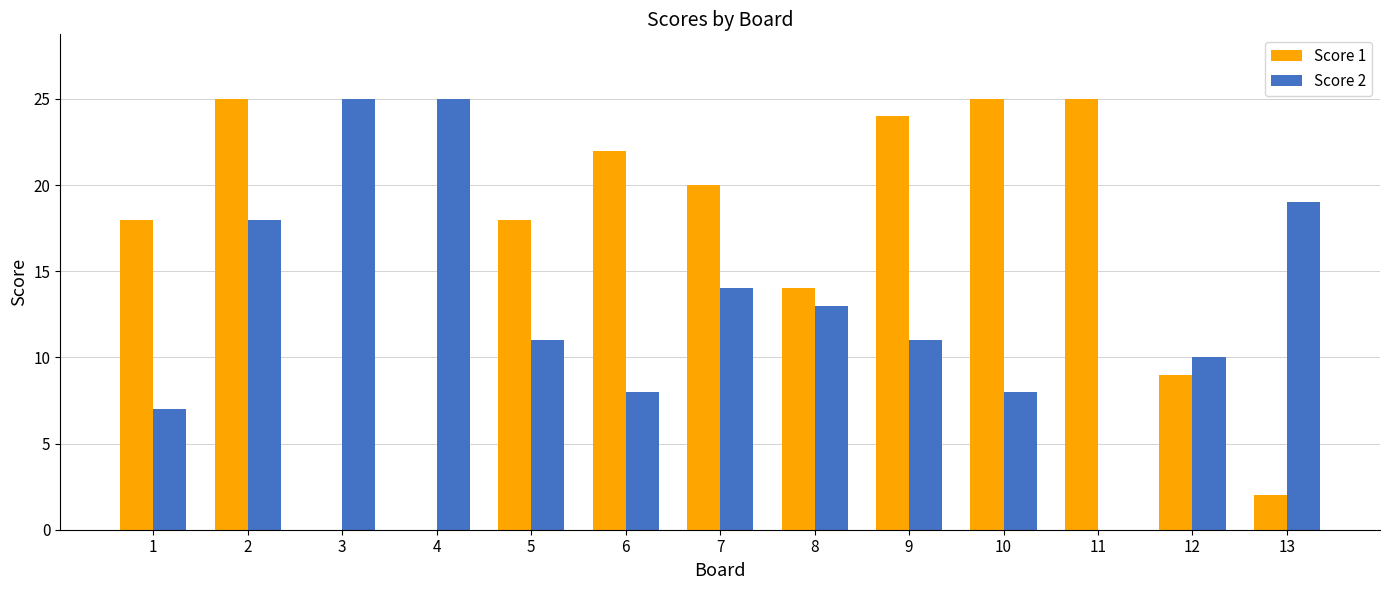

What is the spread (max minus min) of values at 12?

1